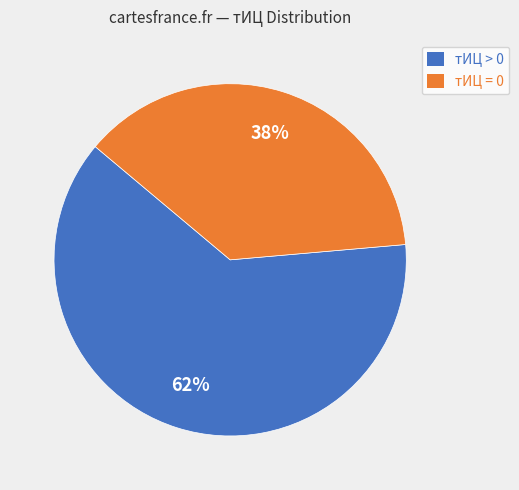

To the nearest percent, what is the combined percentage of тИЦ = 0 and тИЦ > 0?

100%